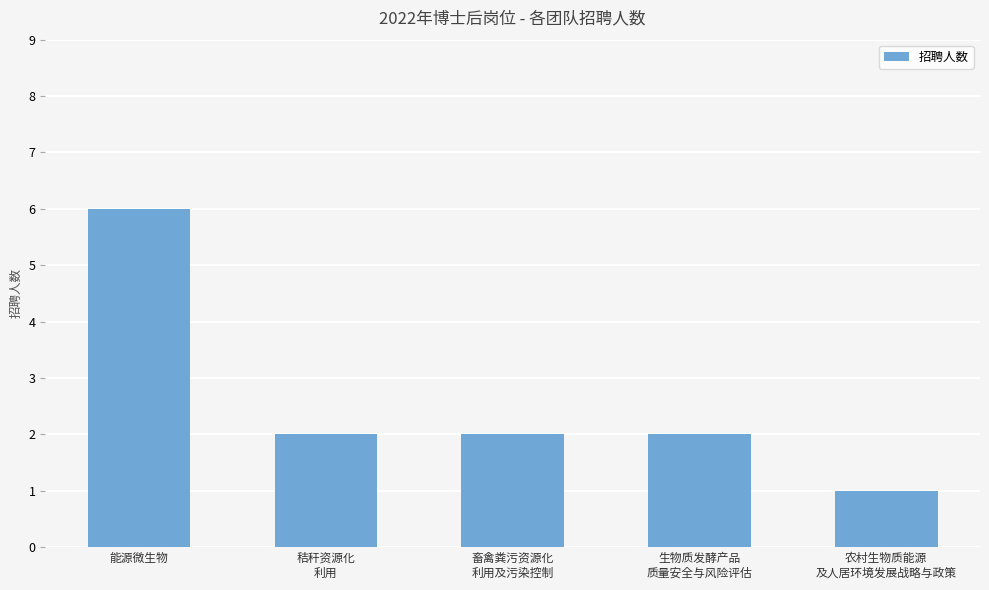

What is the sum of all values?

13